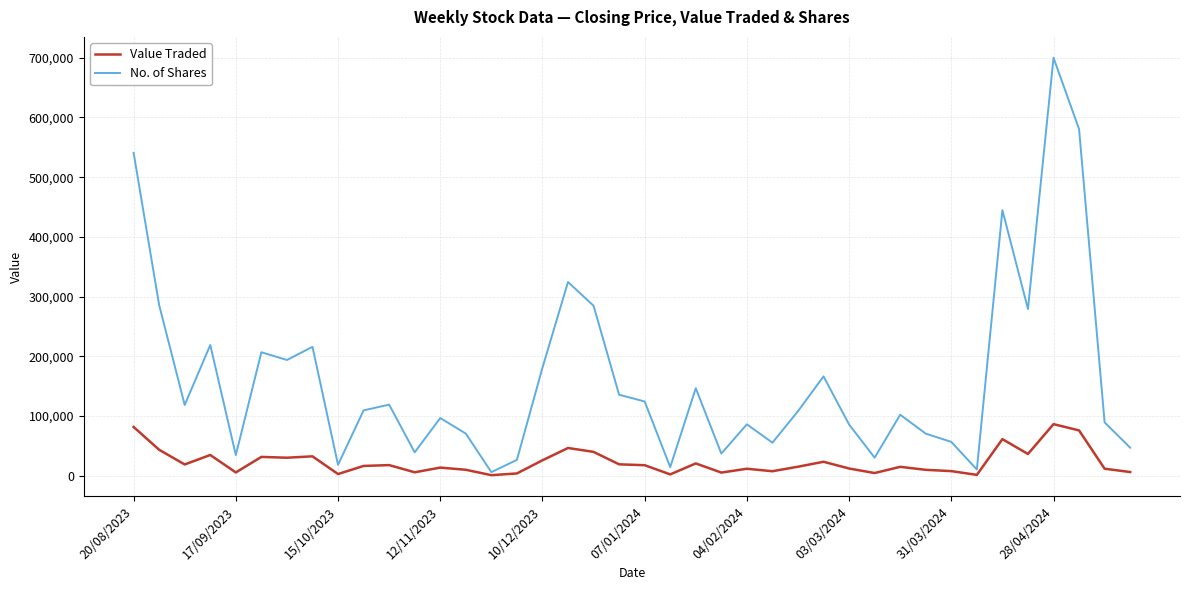

Which series has the largest range (max minus min)?

No. of Shares